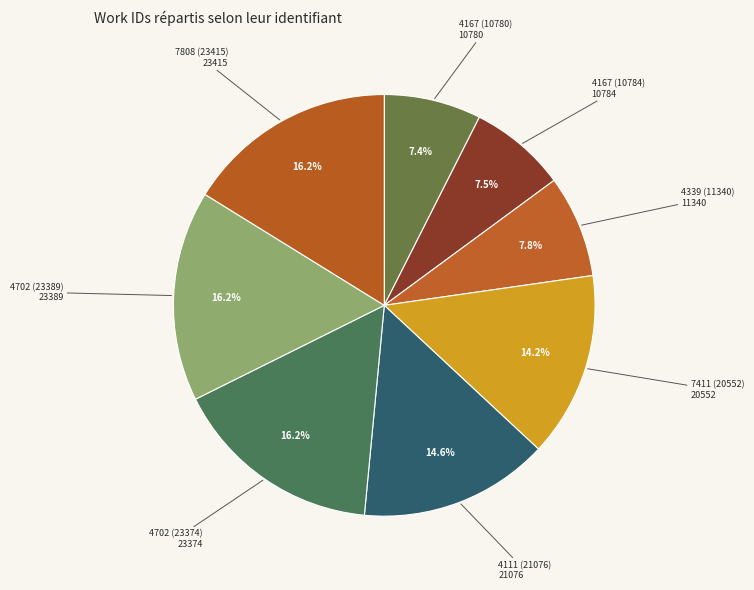

To the nearest percent, what is the average slice percentage?

12%